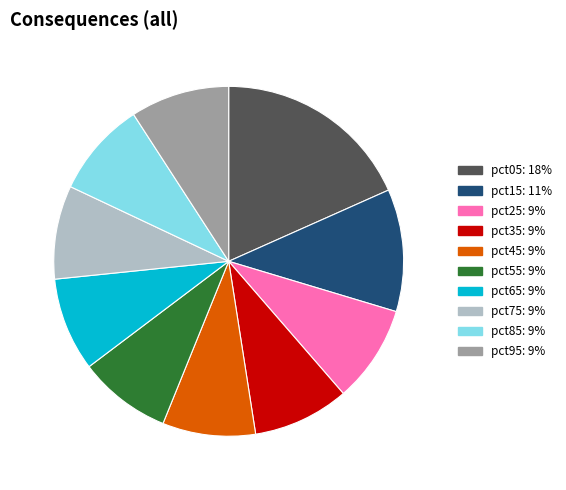

What is the largest slice in the pie chart?

pct05